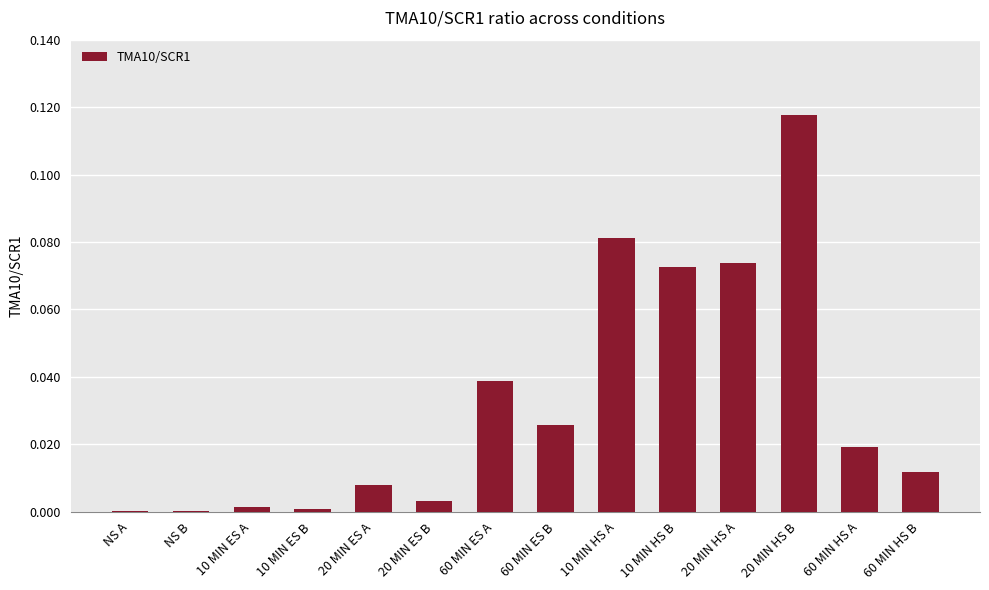

What is the sum of all values?

0.5